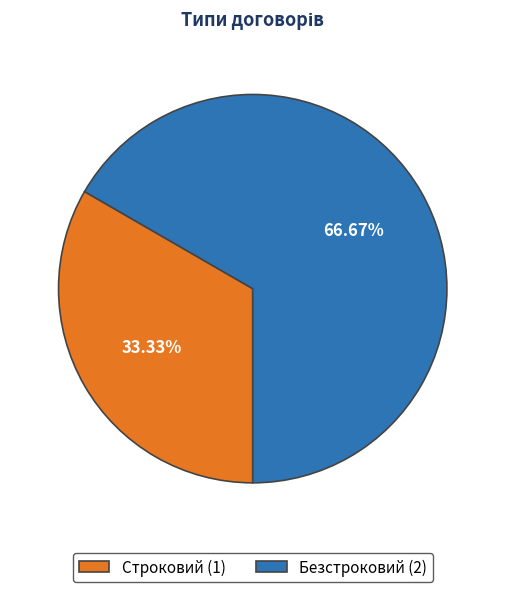

How much of the chart is everything except Строковий?

66.7%